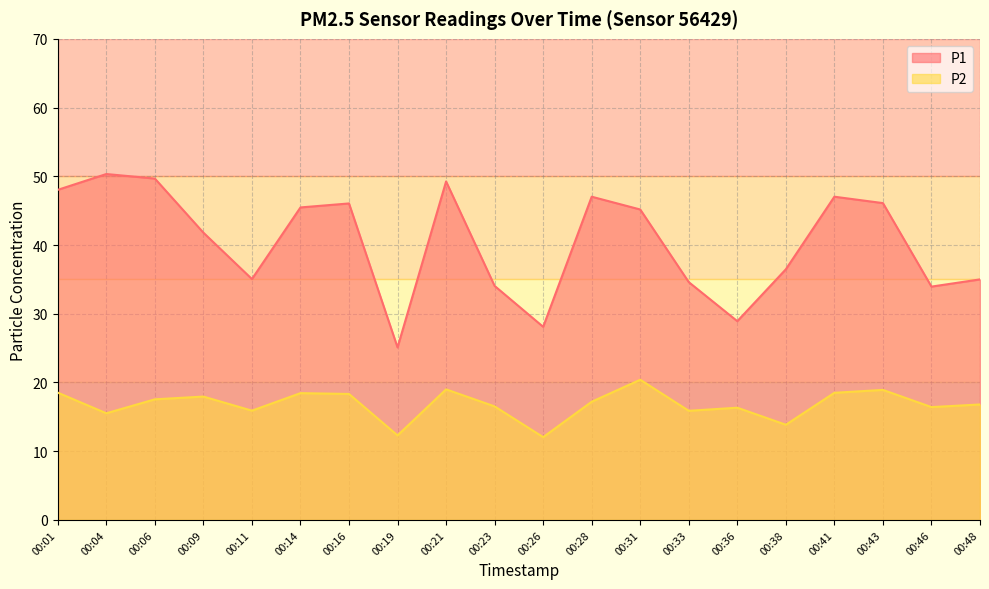

What is the highest value of the P2 series?

20.4